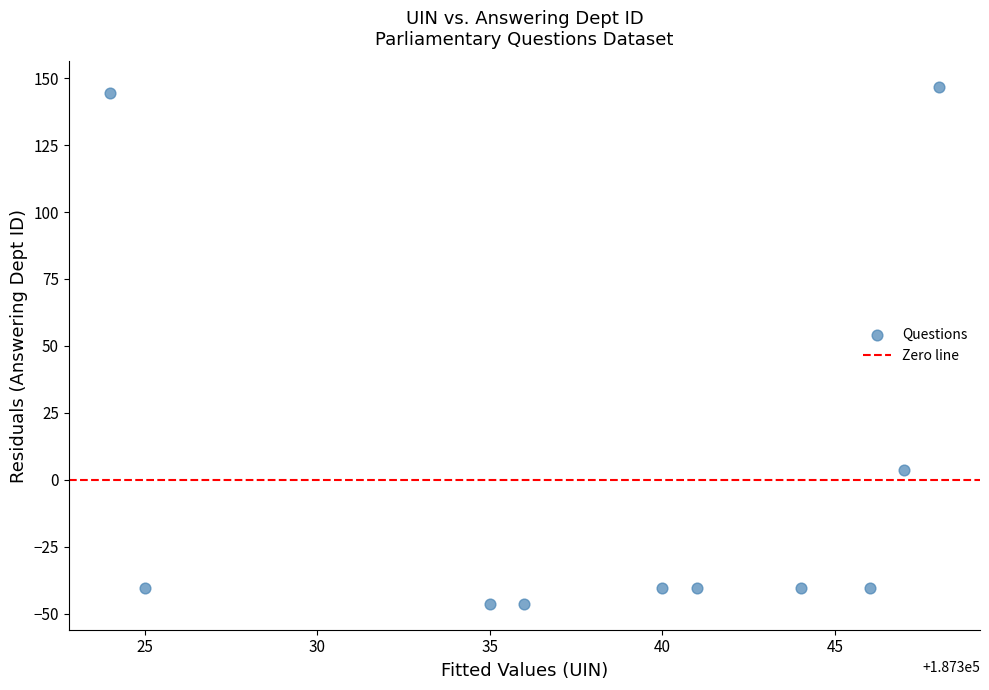

What is the range of Y values (max minus min)?

193.0